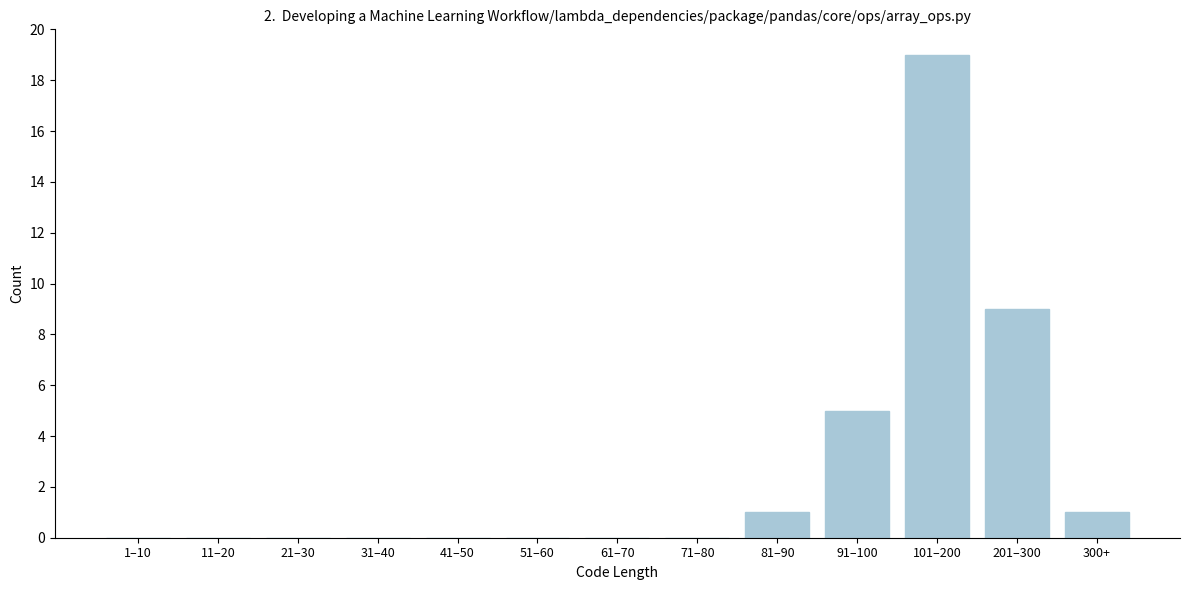

Reading left to right, list all the values displayed in this chart.

1–10=0	11–20=0	21–30=0	31–40=0	41–50=0	51–60=0	61–70=0	71–80=0	81–90=1	91–100=5	101–200=19	201–300=9	300+=1